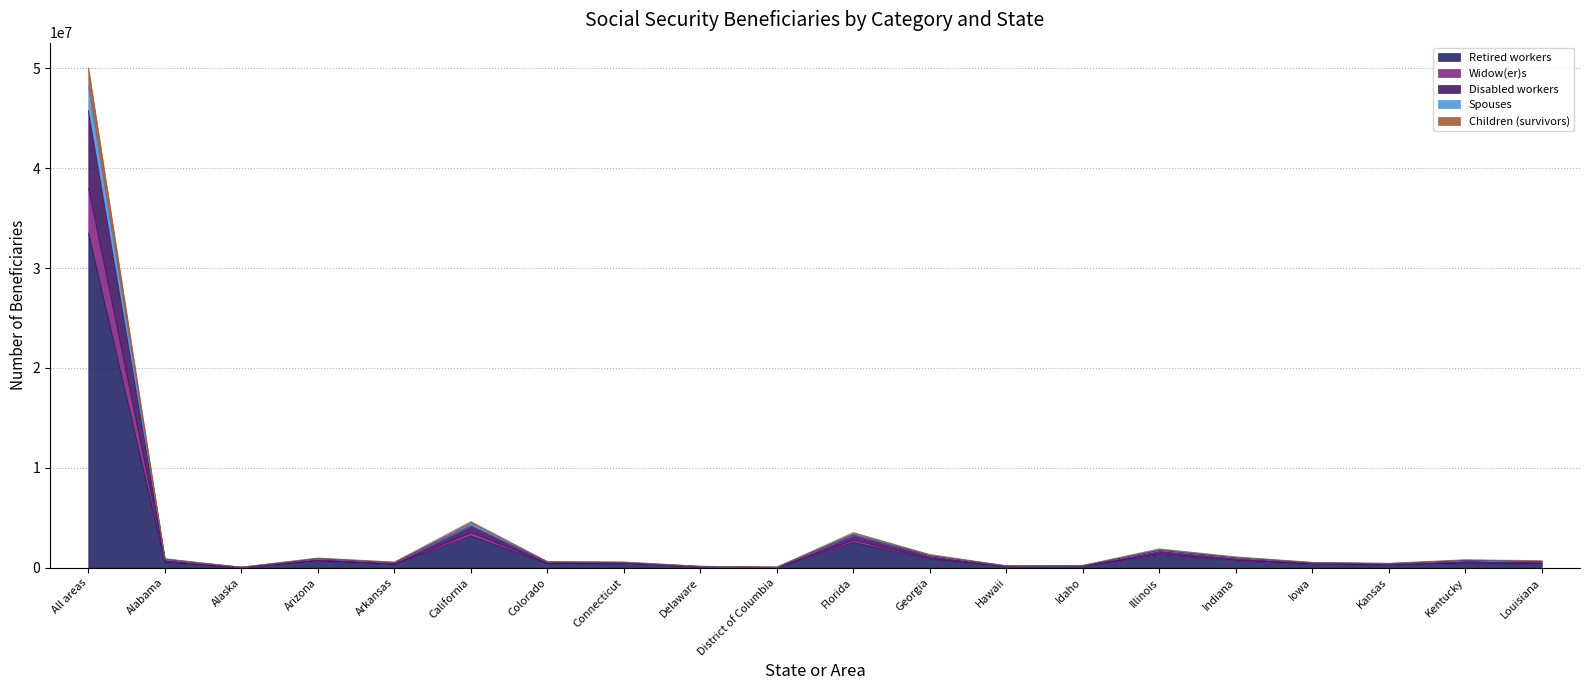

At which label does Retired workers reach its peak?

All areas